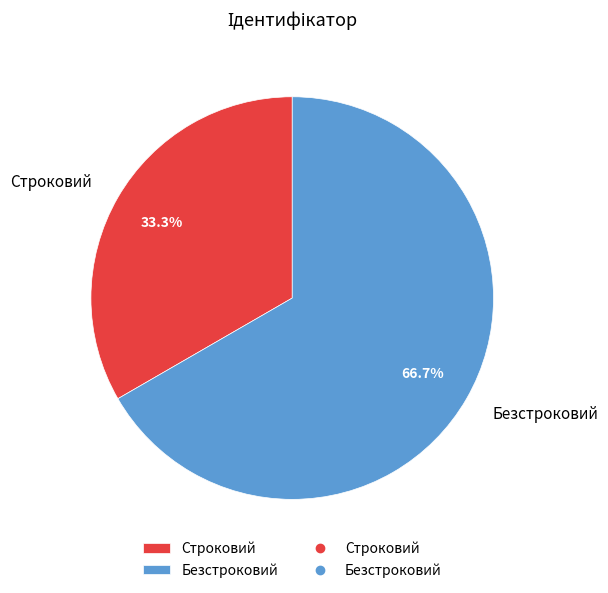

To the nearest percent, what is the difference between the Строковий and Безстроковий slice percentages?

33%